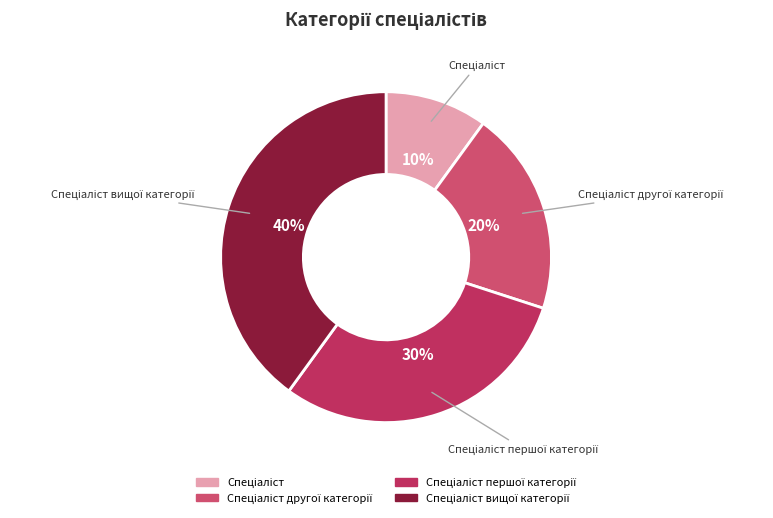

Rank the categories by value from highest to lowest.

Спеціаліст вищої категорії, Спеціаліст першої категорії, Спеціаліст другої категорії, Спеціаліст